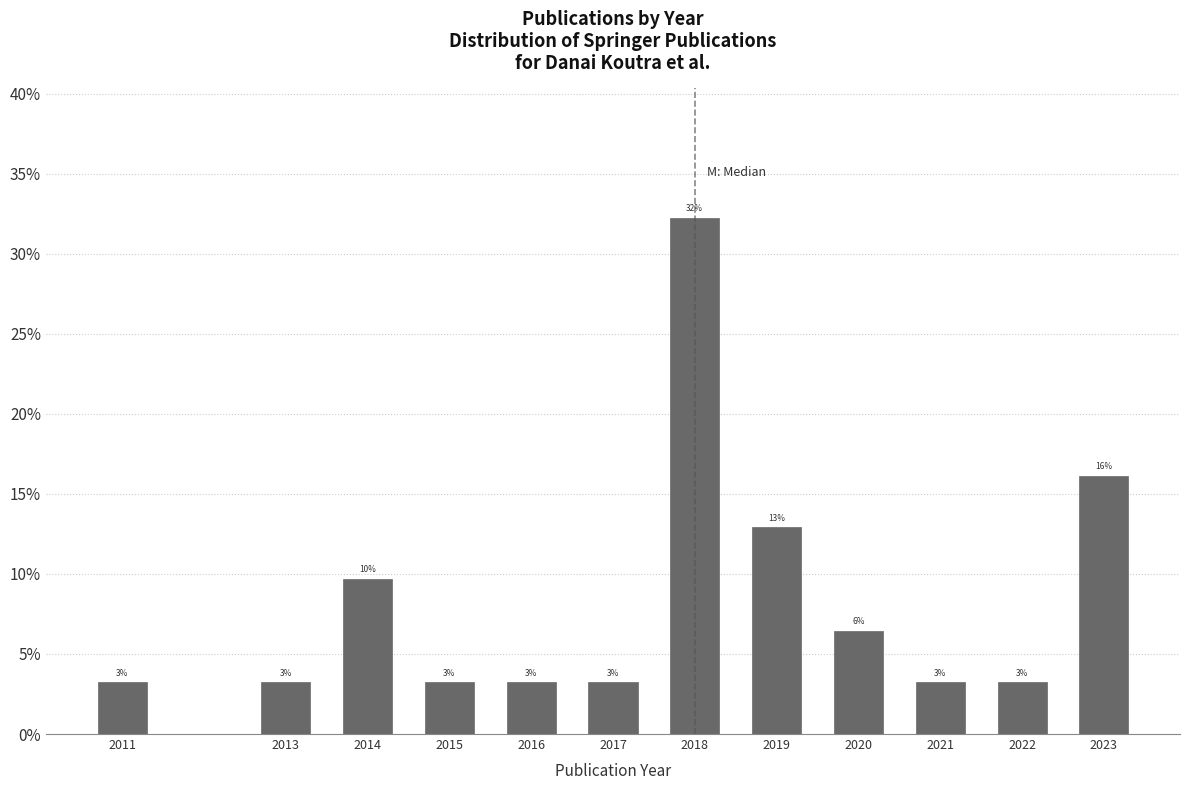

Does the chart contain any negative values?

No